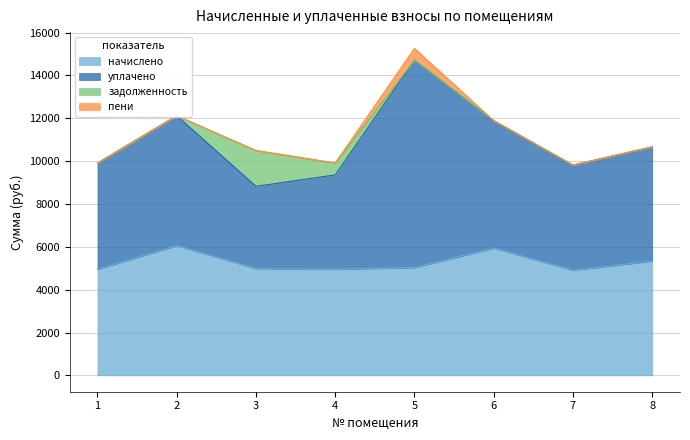

What is the difference between the начислено values at 6 and 4?

990.7